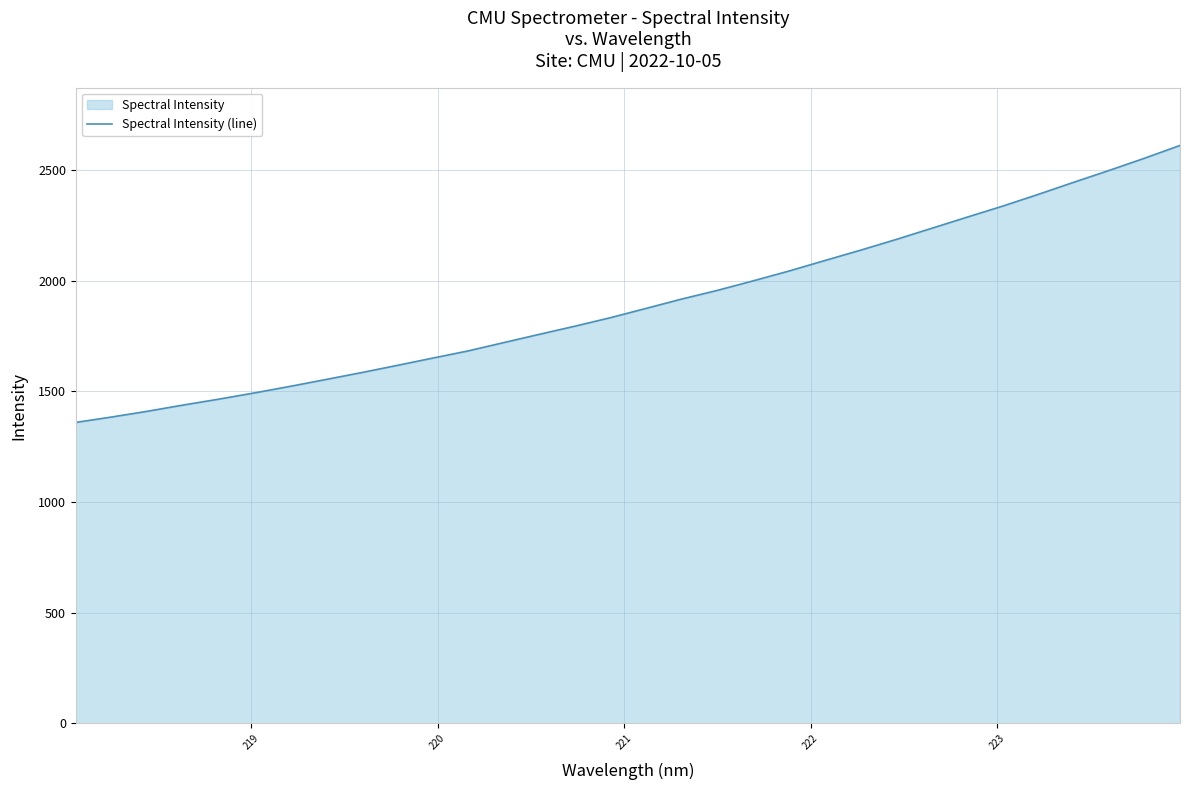

What is the minimum value shown in the chart?

1359.3